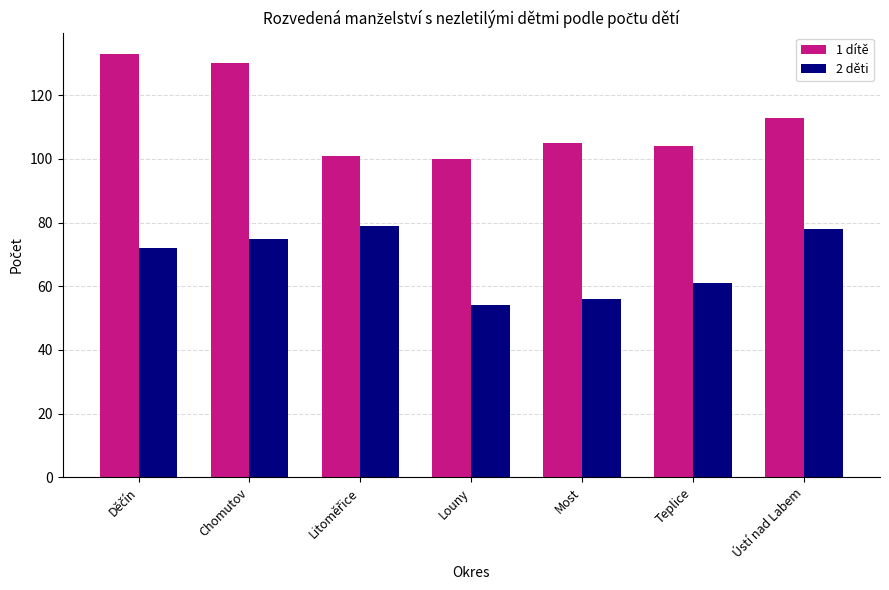

What are all the series names shown in the legend?

1 dítě, 2 děti